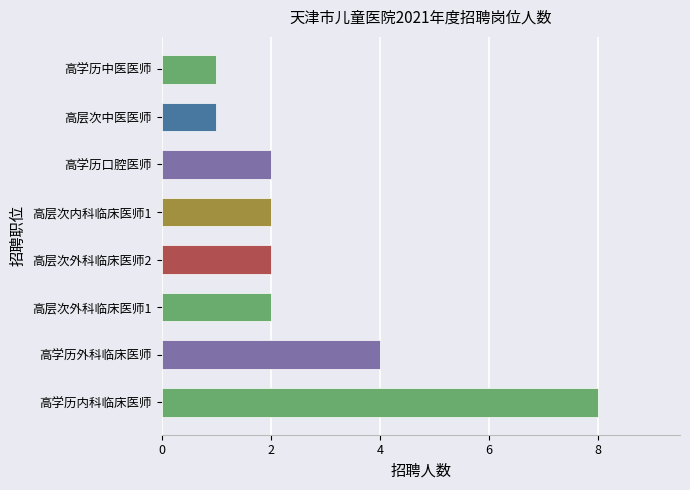

The value at 高层次中医医师 is 1. True or false?

True